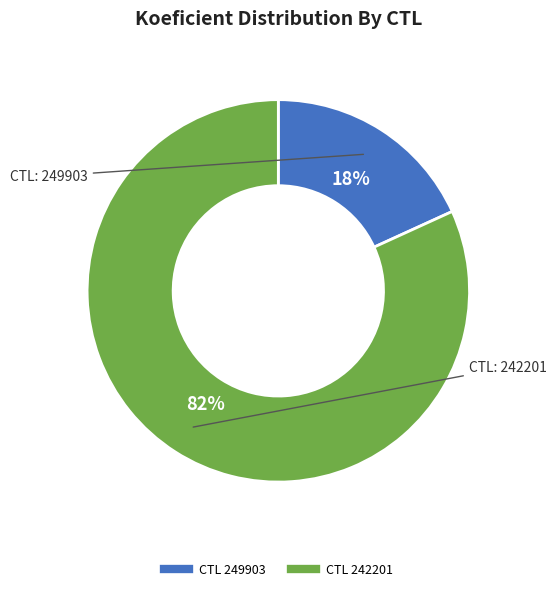

Is there a majority slice in this chart?

Yes